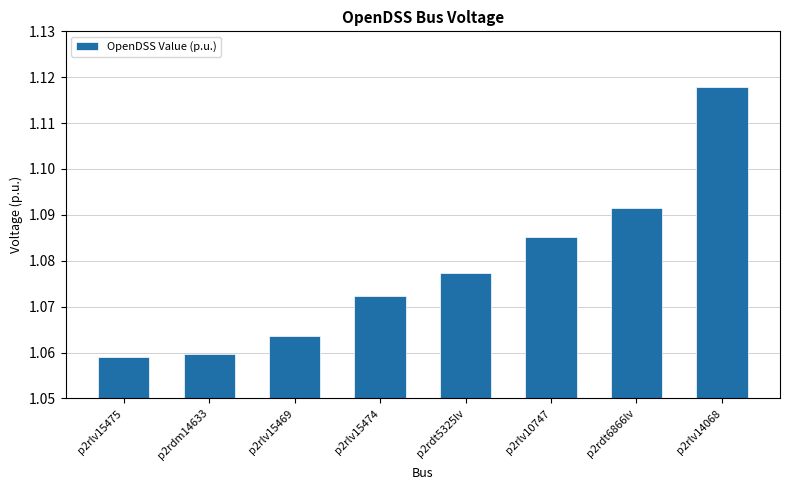

Count the values in the range 1 to 2.

8